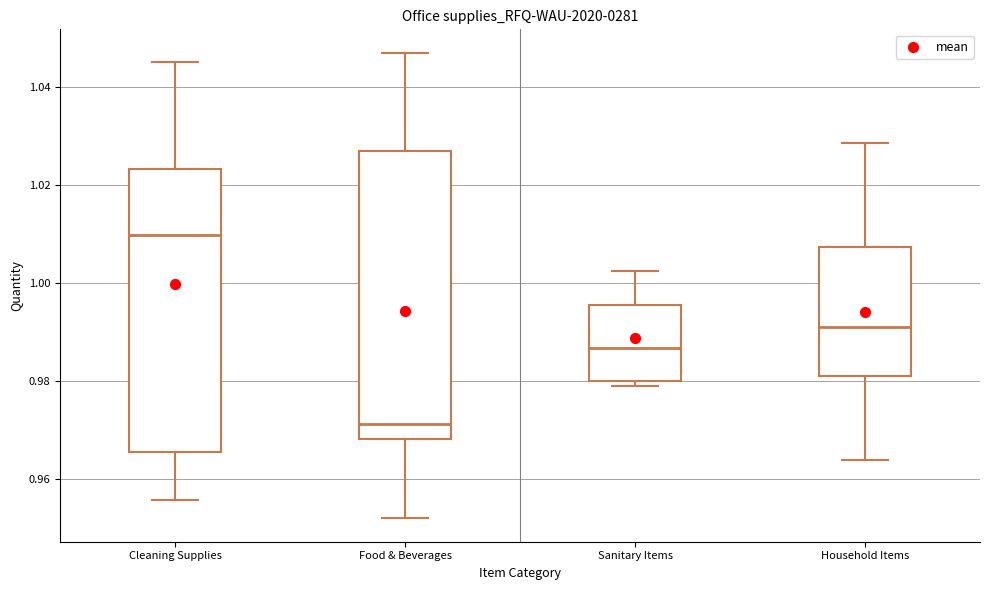

Reading left to right, transcribe this box plot: for each box, give where its median line is, the range the box spans, and where its two whiskers end, as read against the y-axis. The values are not printed on the chart, so give them approximately, as read against the axis.

Cleaning Supplies: median 1.010, box 0.966 to 1.024, whiskers 0.956 to 1.046
Food & Beverages: median 0.972, box 0.968 to 1.028, whiskers 0.952 to 1.046
Sanitary Items: median 0.986, box 0.980 to 0.996, whiskers 0.980 (just below the box's lower edge) to 1.002
Household Items: median 0.992, box 0.982 to 1.008, whiskers 0.964 to 1.028